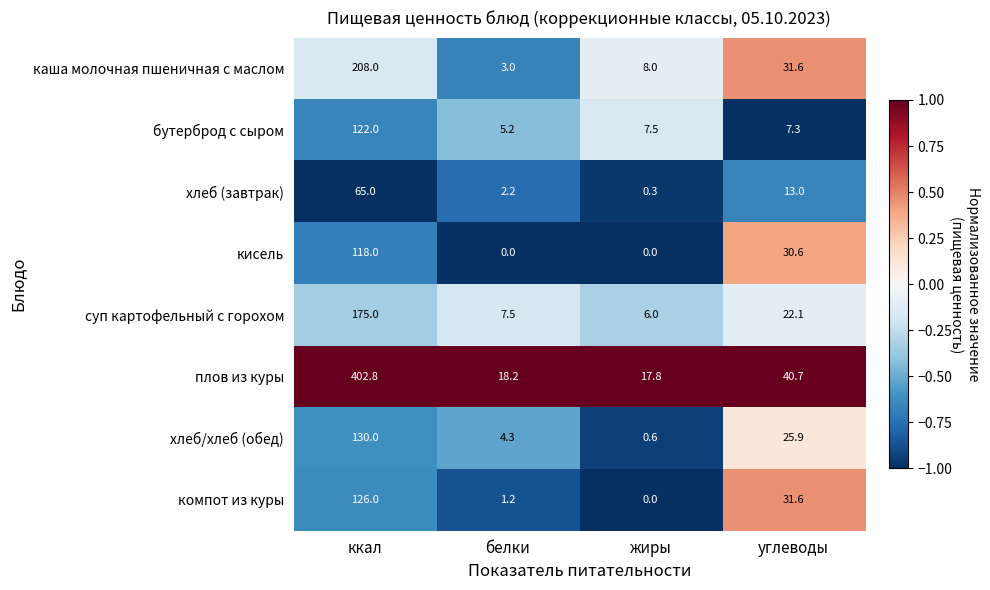

Which series has the largest total across all categories?

плов из куры